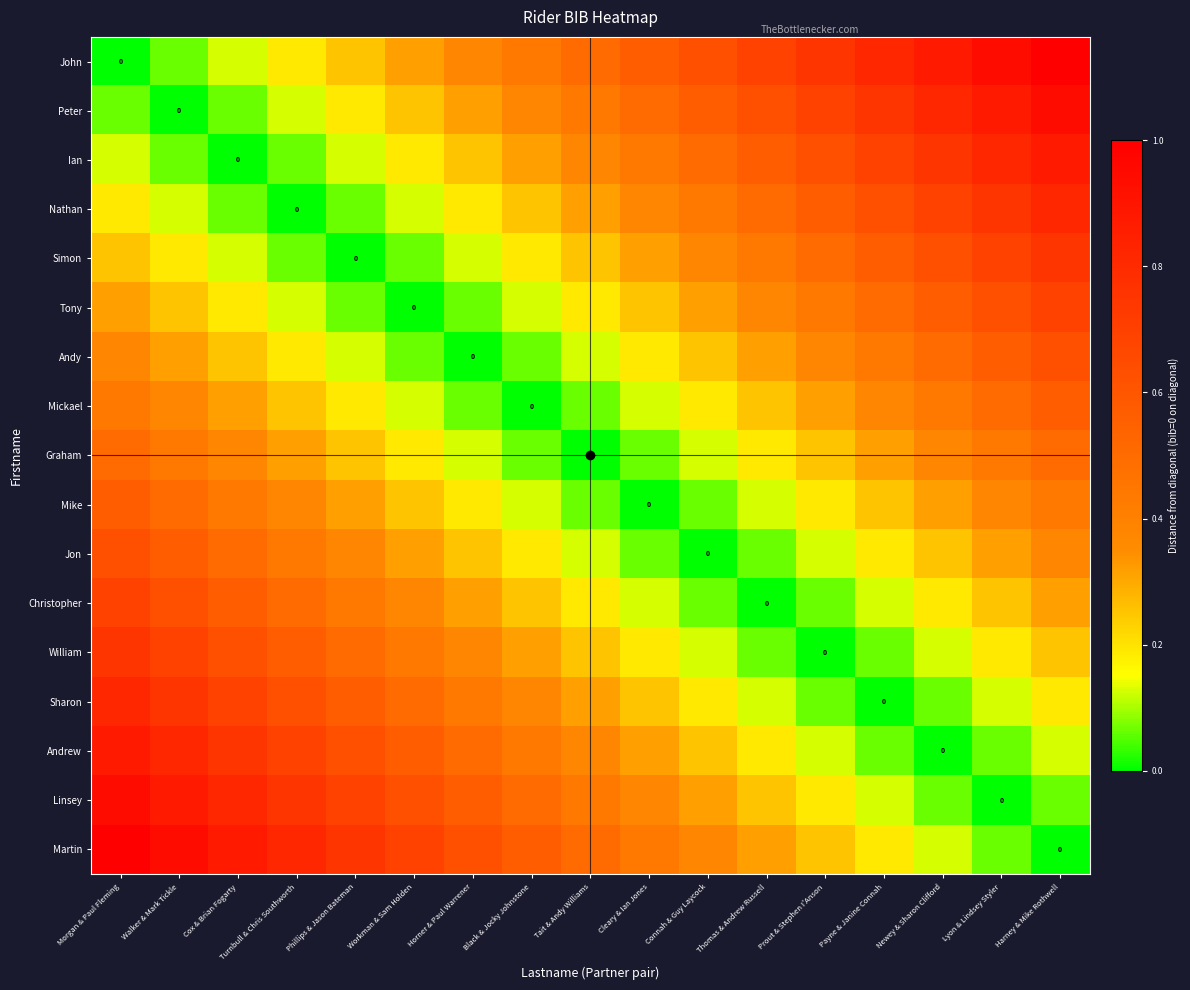

The value of Christopher at Morgan & Paul Fleming is 0.7. True or false?

True